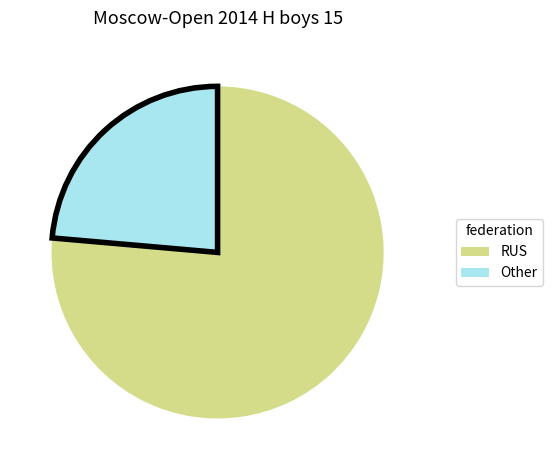

True or false: Other accounts for 24% of the total.

True